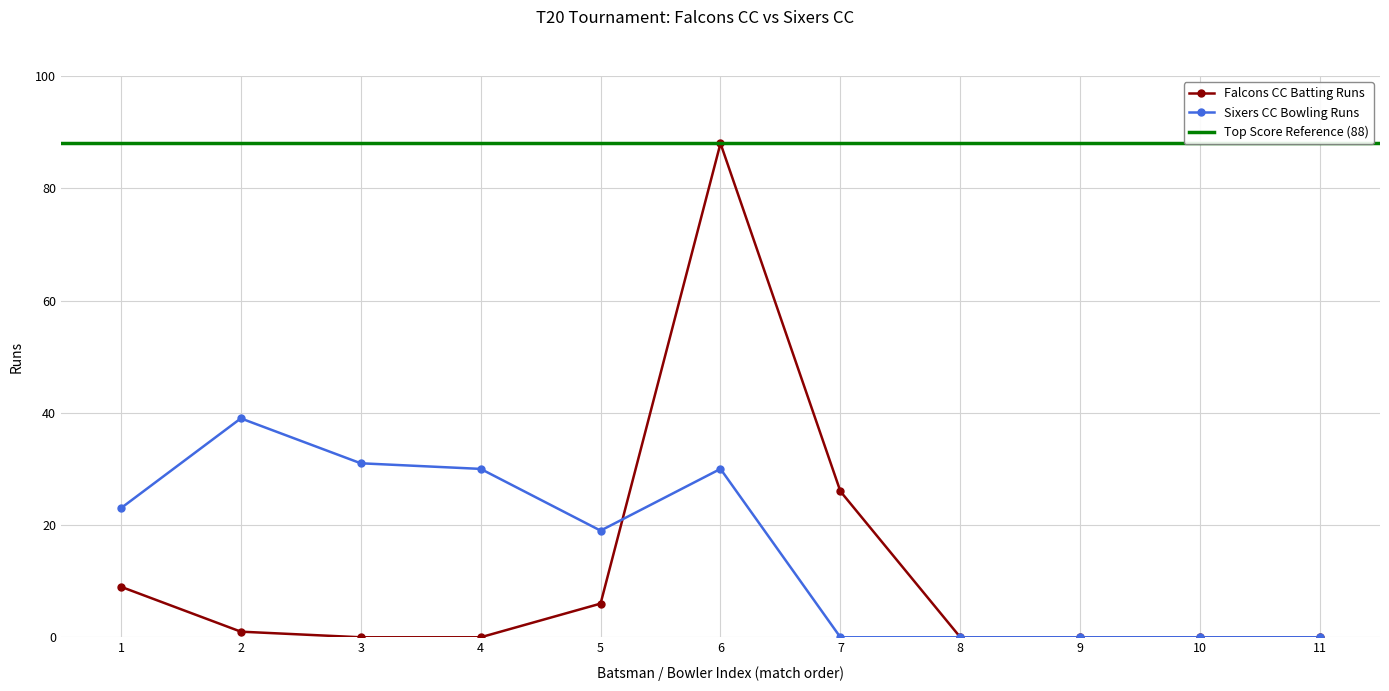

How many times do Sixers CC Bowling Runs and Falcons CC Batting Runs cross each other?

1